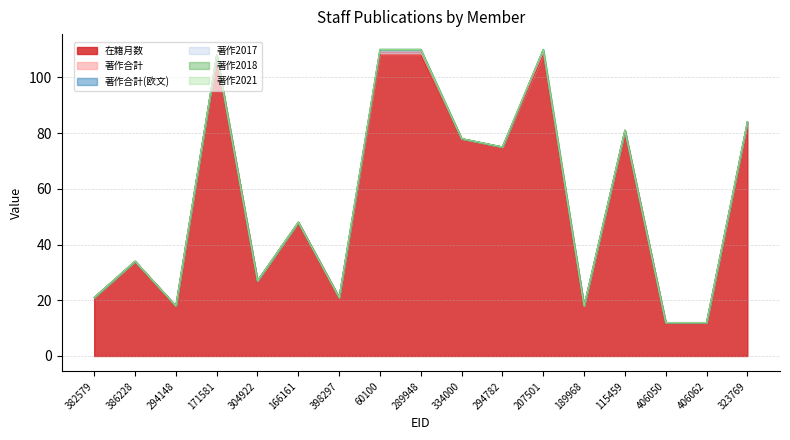

True or false: 著作2021 and 著作2018 intersect in this chart.

False